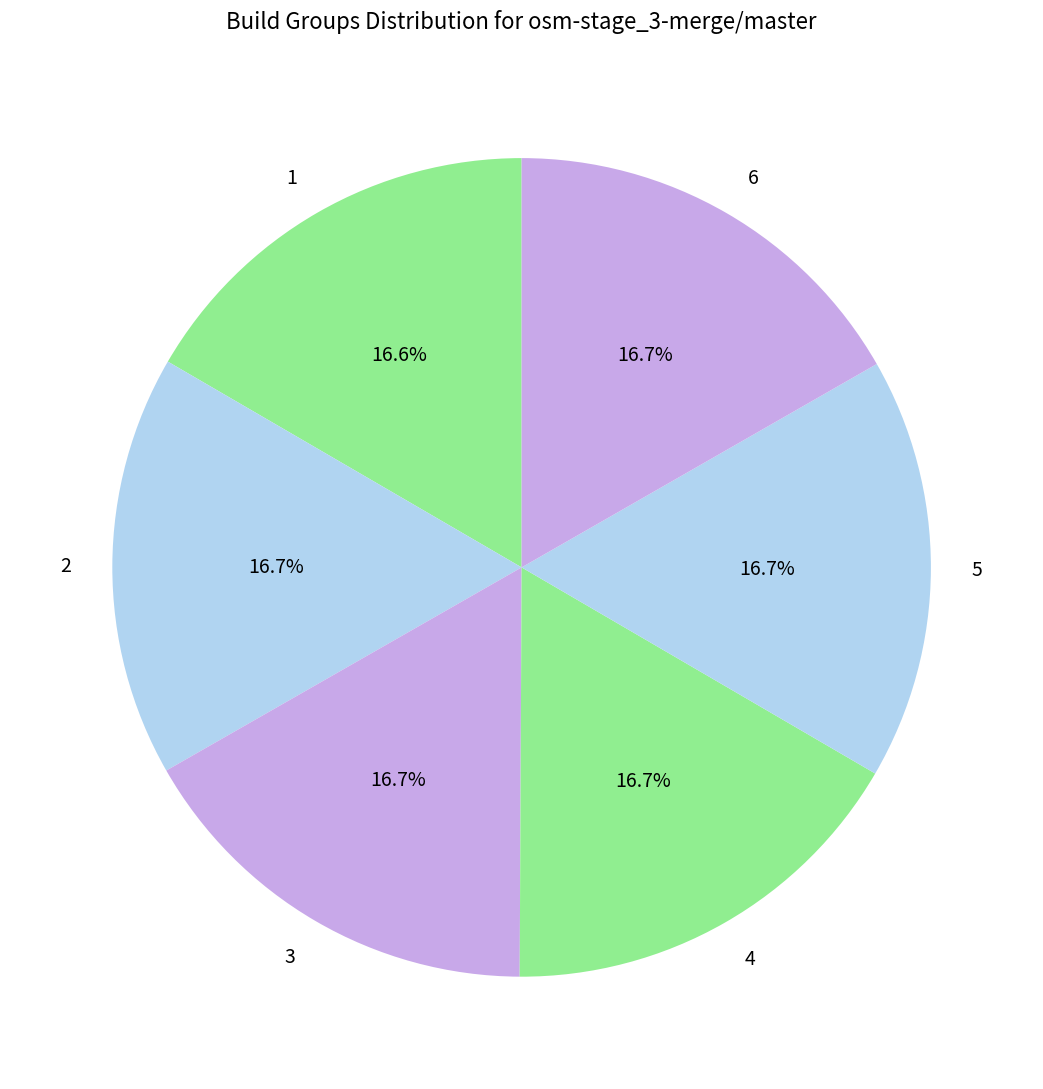

To the nearest percent, what portion does 5 represent?

17%